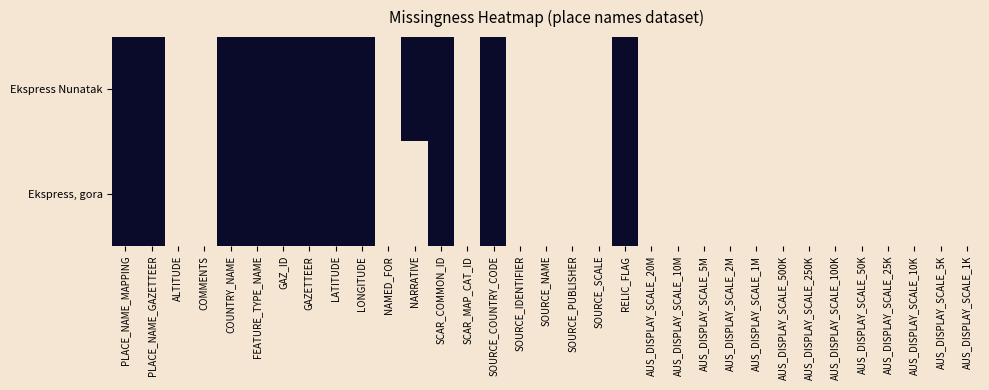

Reading left to right, transcribe all the data shown in this chart.

Ekspress Nunatak: PLACE_NAME_MAPPING=1	PLACE_NAME_GAZETTEER=1	ALTITUDE=0	COMMENTS=0	COUNTRY_NAME=1	FEATURE_TYPE_NAME=1	GAZ_ID=1	GAZETTEER=1	LATITUDE=1	LONGITUDE=1	NAMED_FOR=0	NARRATIVE=1	SCAR_COMMON_ID=1	SCAR_MAP_CAT_ID=0	SOURCE_COUNTRY_CODE=1	SOURCE_IDENTIFIER=0	SOURCE_NAME=0	SOURCE_PUBLISHER=0	SOURCE_SCALE=0	RELIC_FLAG=1	AUS_DISPLAY_SCALE_20M=0	AUS_DISPLAY_SCALE_10M=0	AUS_DISPLAY_SCALE_5M=0	AUS_DISPLAY_SCALE_2M=0	AUS_DISPLAY_SCALE_1M=0	AUS_DISPLAY_SCALE_500K=0	AUS_DISPLAY_SCALE_250K=0	AUS_DISPLAY_SCALE_100K=0	AUS_DISPLAY_SCALE_50K=0	AUS_DISPLAY_SCALE_25K=0	AUS_DISPLAY_SCALE_10K=0	AUS_DISPLAY_SCALE_5K=0	AUS_DISPLAY_SCALE_1K=0
Ekspress, gora: PLACE_NAME_MAPPING=1	PLACE_NAME_GAZETTEER=1	ALTITUDE=0	COMMENTS=0	COUNTRY_NAME=1	FEATURE_TYPE_NAME=1	GAZ_ID=1	GAZETTEER=1	LATITUDE=1	LONGITUDE=1	NAMED_FOR=0	NARRATIVE=0	SCAR_COMMON_ID=1	SCAR_MAP_CAT_ID=0	SOURCE_COUNTRY_CODE=1	SOURCE_IDENTIFIER=0	SOURCE_NAME=0	SOURCE_PUBLISHER=0	SOURCE_SCALE=0	RELIC_FLAG=1	AUS_DISPLAY_SCALE_20M=0	AUS_DISPLAY_SCALE_10M=0	AUS_DISPLAY_SCALE_5M=0	AUS_DISPLAY_SCALE_2M=0	AUS_DISPLAY_SCALE_1M=0	AUS_DISPLAY_SCALE_500K=0	AUS_DISPLAY_SCALE_250K=0	AUS_DISPLAY_SCALE_100K=0	AUS_DISPLAY_SCALE_50K=0	AUS_DISPLAY_SCALE_25K=0	AUS_DISPLAY_SCALE_10K=0	AUS_DISPLAY_SCALE_5K=0	AUS_DISPLAY_SCALE_1K=0